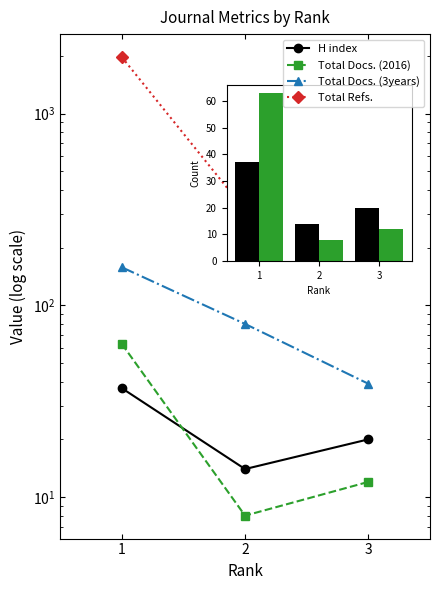

At which label does H index first exceed 20?

1